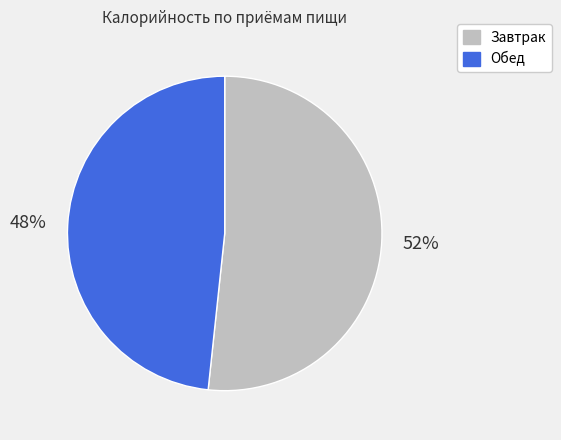

Which slice is the smallest?

Обед